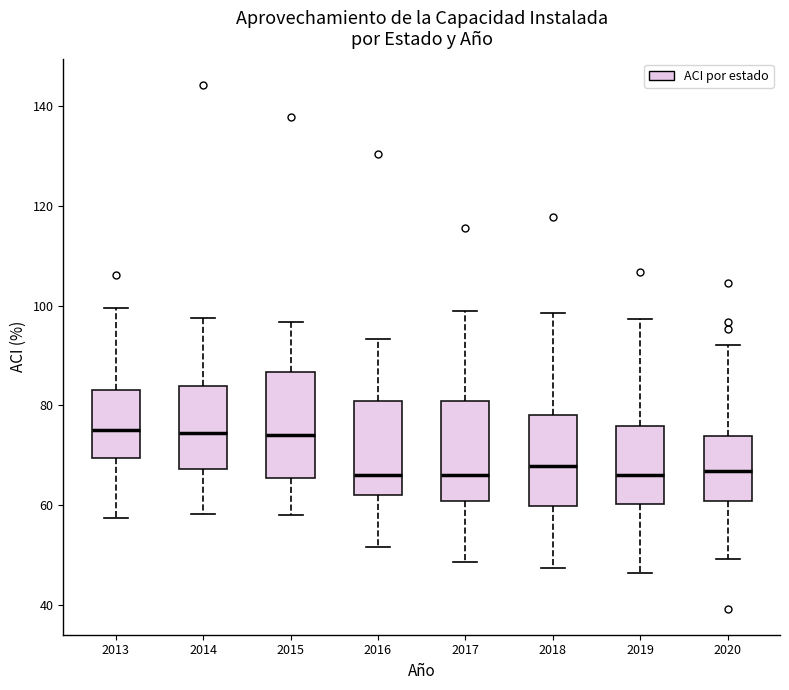

Reading left to right, transcribe this box plot: for each box, give where its median line is, the range the box spans, and where its two whiskers end, as read against the y-axis. The values are not printed on the chart, so give them approximately, as read against the axis.

2013: median 76, box 70 to 84, whiskers 58 to 100
2014: median 74, box 68 to 84, whiskers 58 to 98
2015: median 74, box 66 to 86, whiskers 58 to 96
2016: median 66, box 62 to 80, whiskers 52 to 94
2017: median 66, box 60 to 80, whiskers 48 to 98
2018: median 68, box 60 to 78, whiskers 48 to 98
2019: median 66, box 60 to 76, whiskers 46 to 98
2020: median 66, box 60 to 74, whiskers 50 to 92